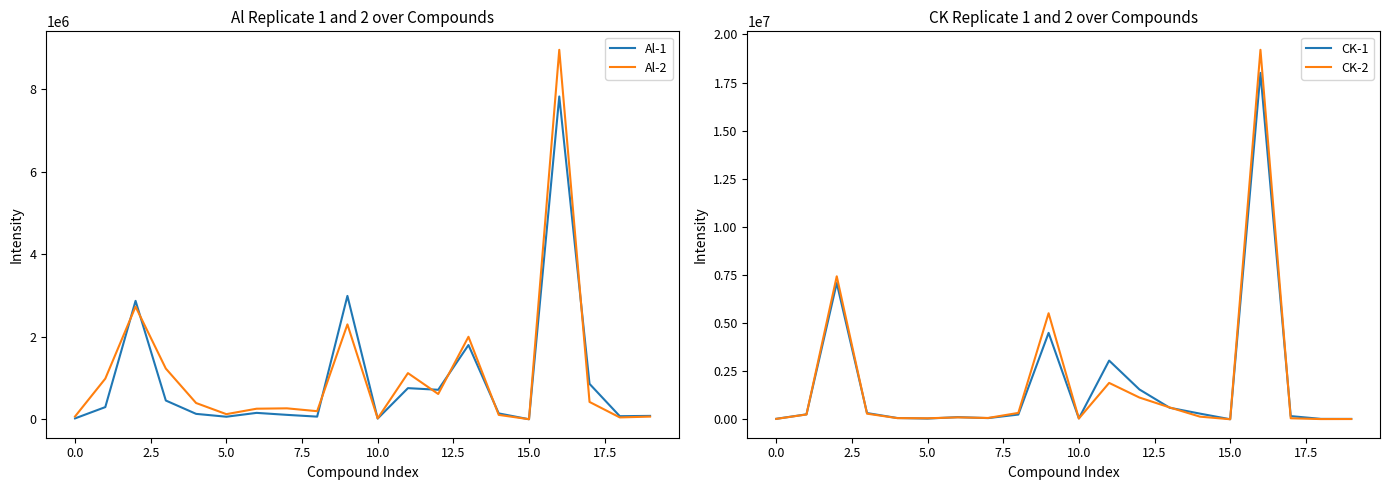

What is the smallest value displayed?

847